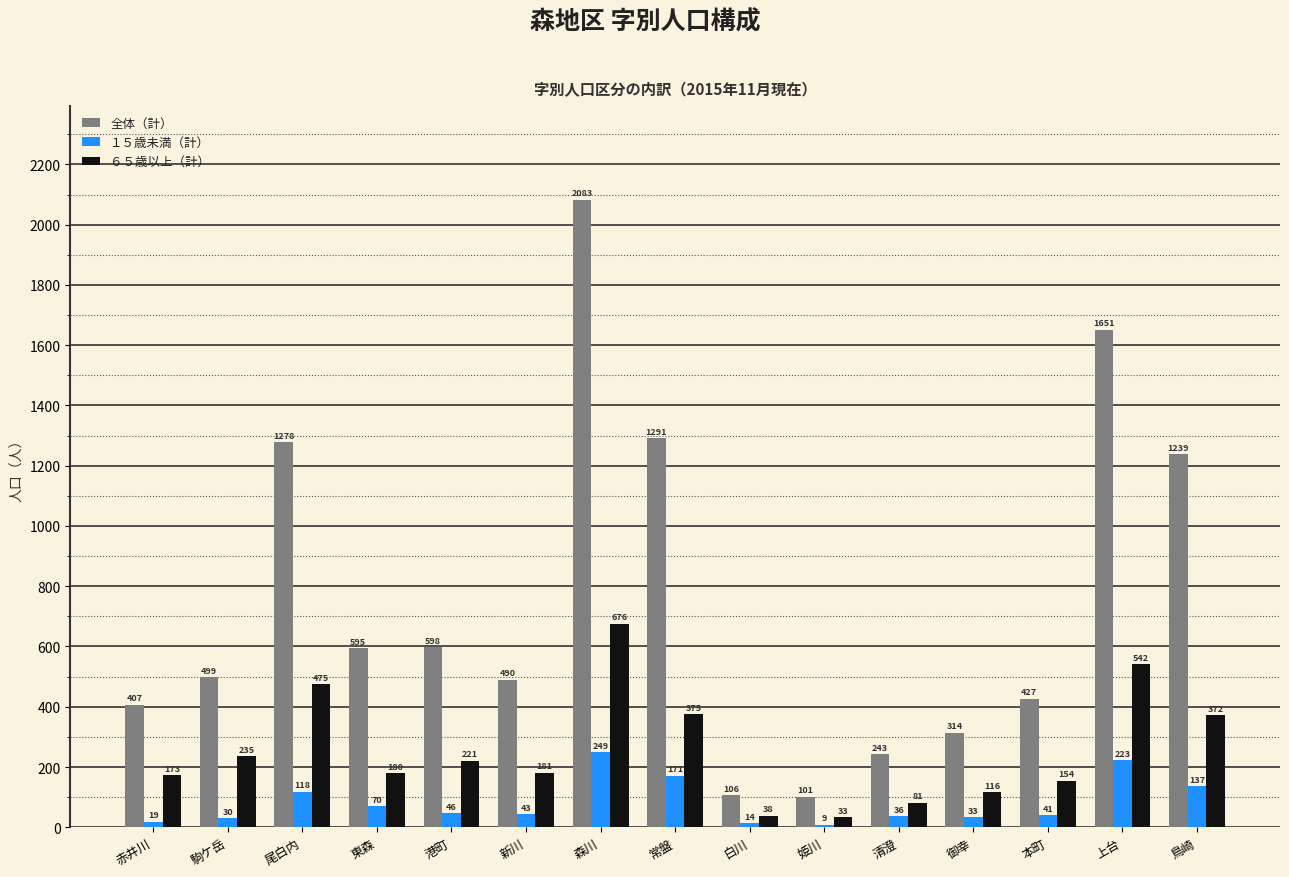

What is the spread (max minus min) of values at 清澄?

207